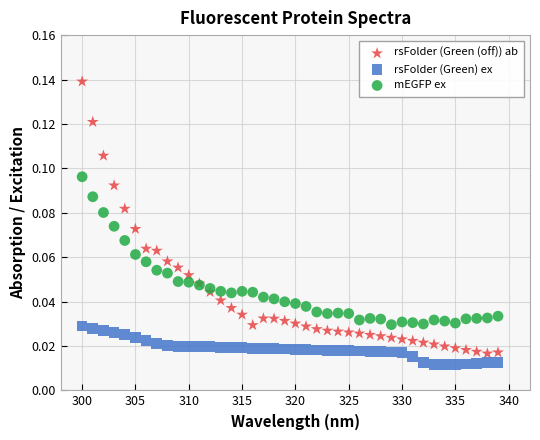

What are all the series names shown in the legend?

rsFolder (Green (off)) ab, rsFolder (Green) ex, mEGFP ex